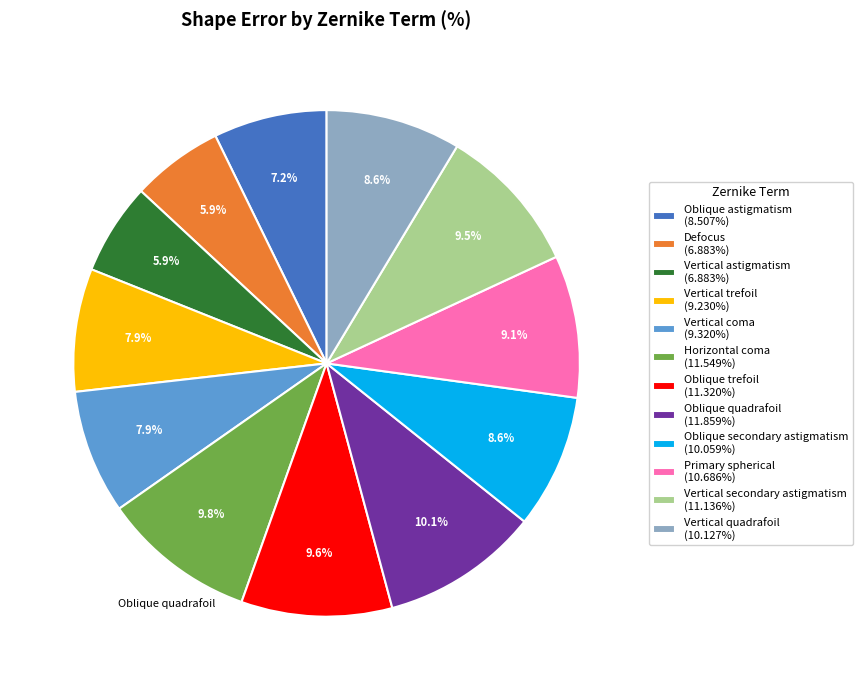

Combined, what portion of the pie is Oblique astigmatism and Defocus?

13.1%